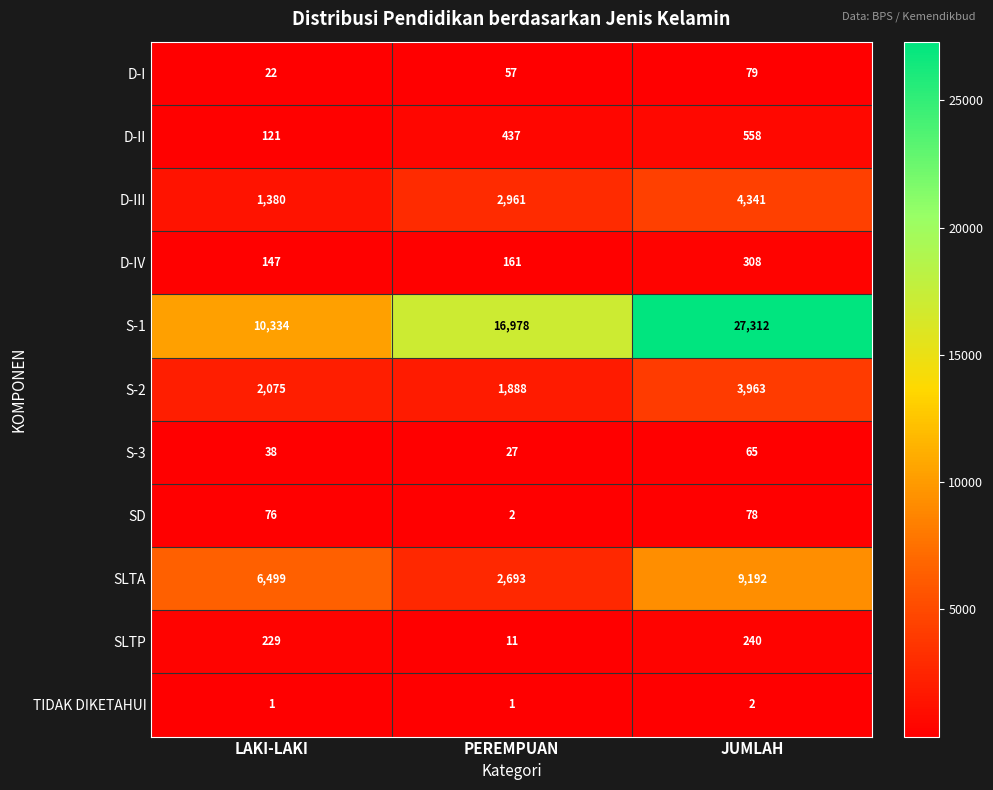

How many data points does each series have?

3